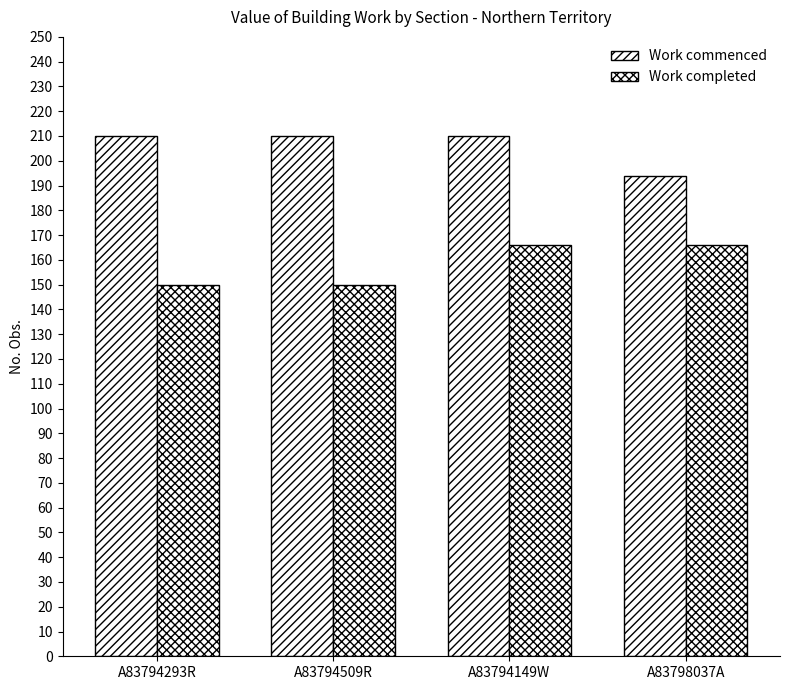

Which has a higher value, A83794509R or A83798037A?

A83794509R